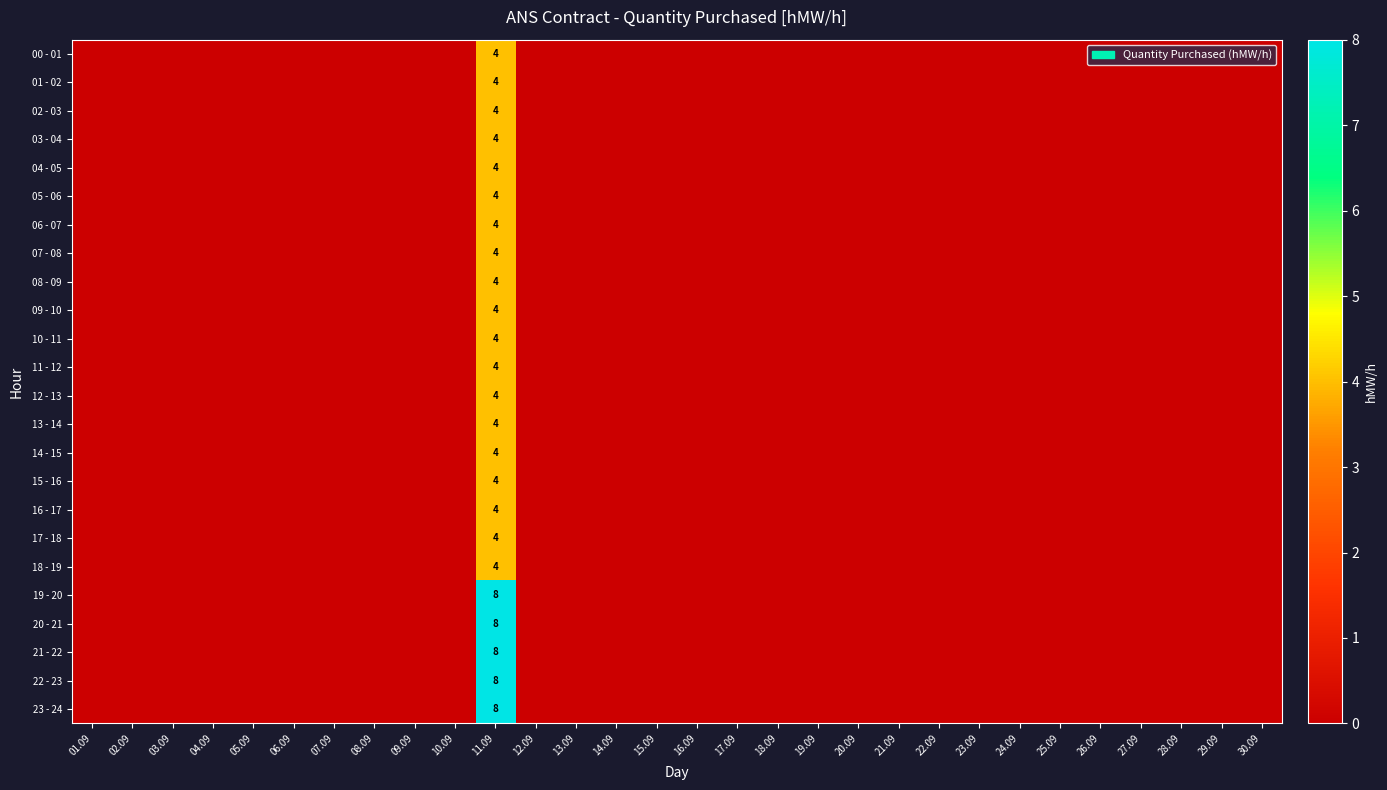

Which series has the largest total across all categories?

19 - 20